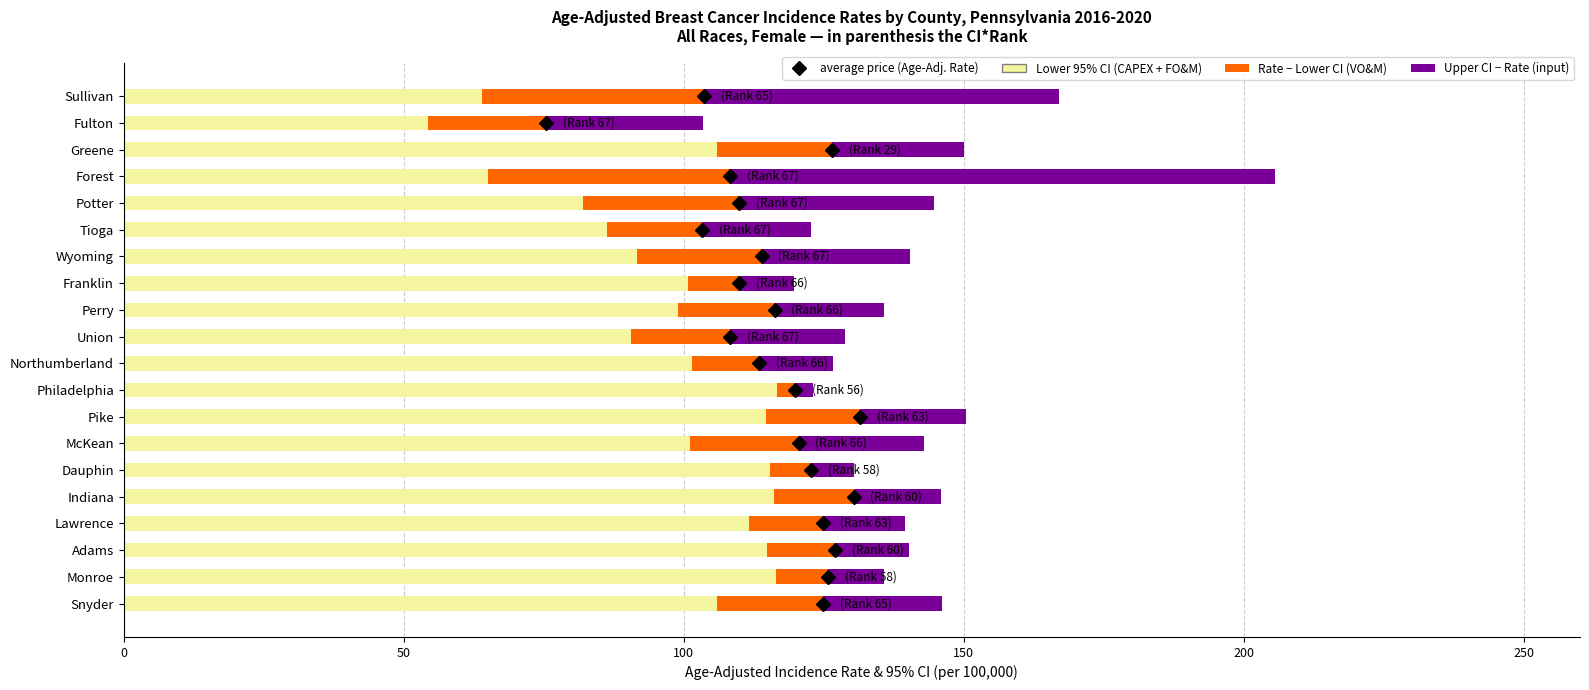

At which category is the sum across all series the highest?

Forest